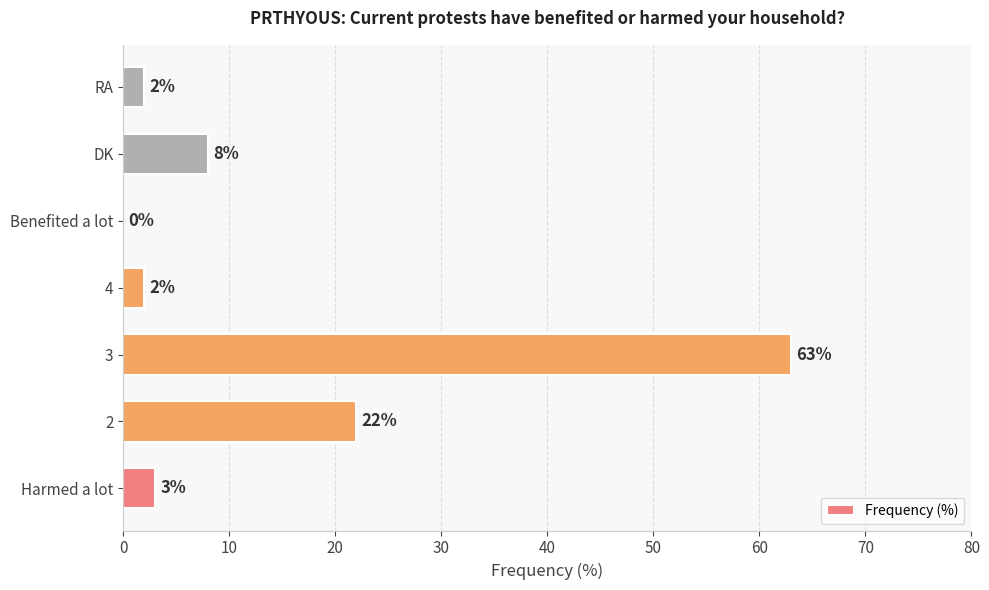

Count the number of data series in this chart.

1